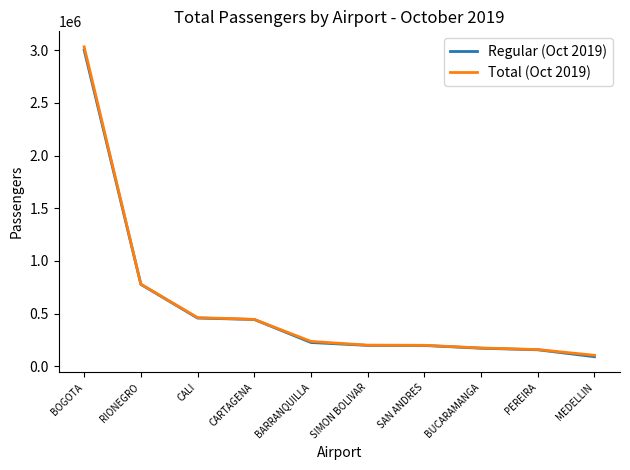

Which series has the largest range (max minus min)?

Total (Oct 2019)